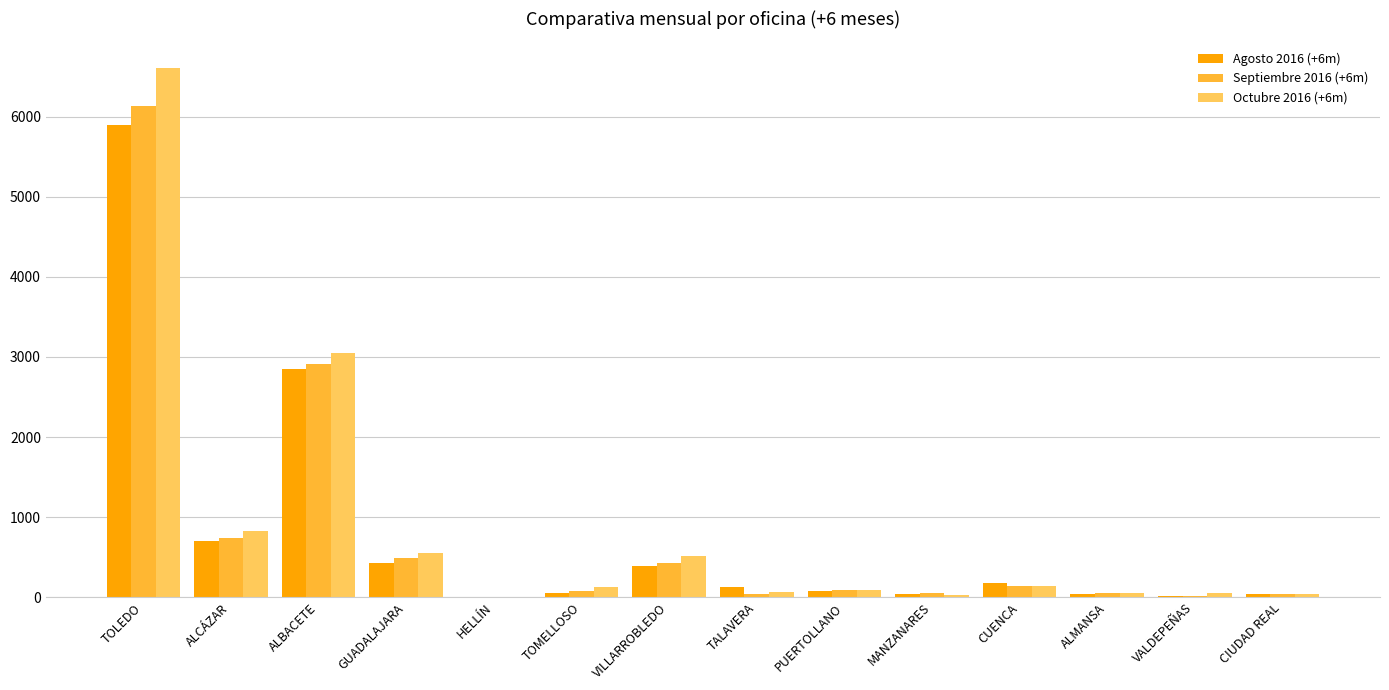

At which category is the sum across all series the highest?

TOLEDO